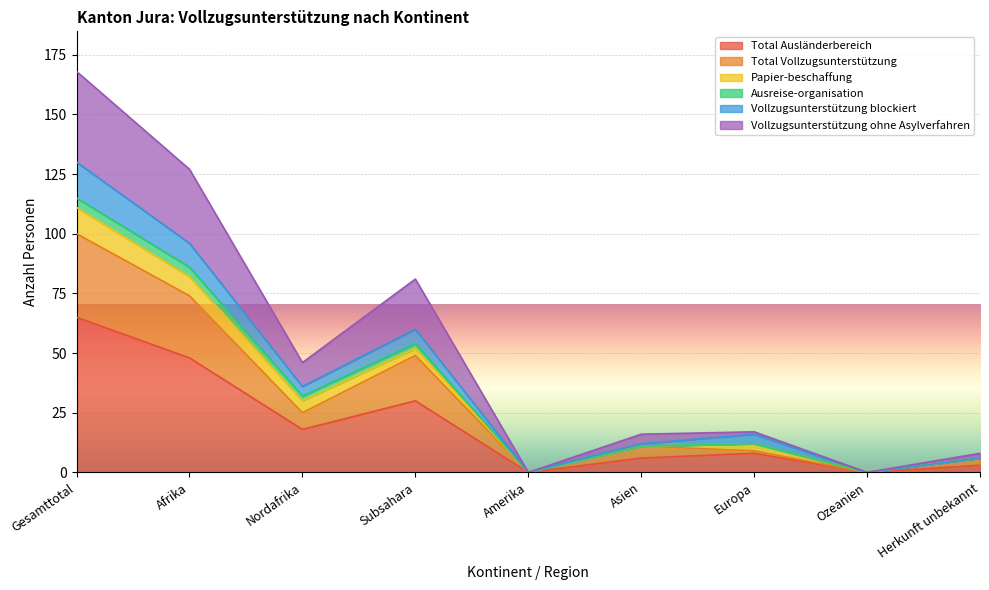

How many positive values does the Vollzugsunterstützung ohne Asylverfahren series have?

7